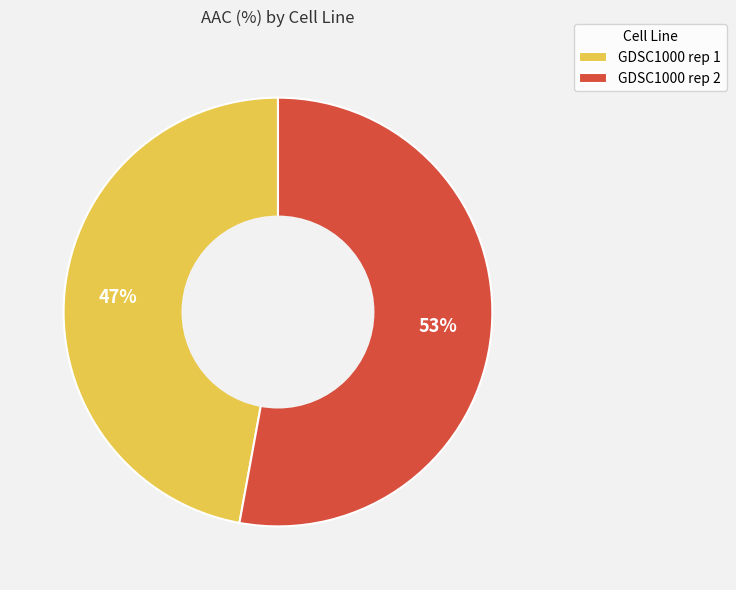

What is the smallest slice in the pie chart?

GDSC1000 rep 1